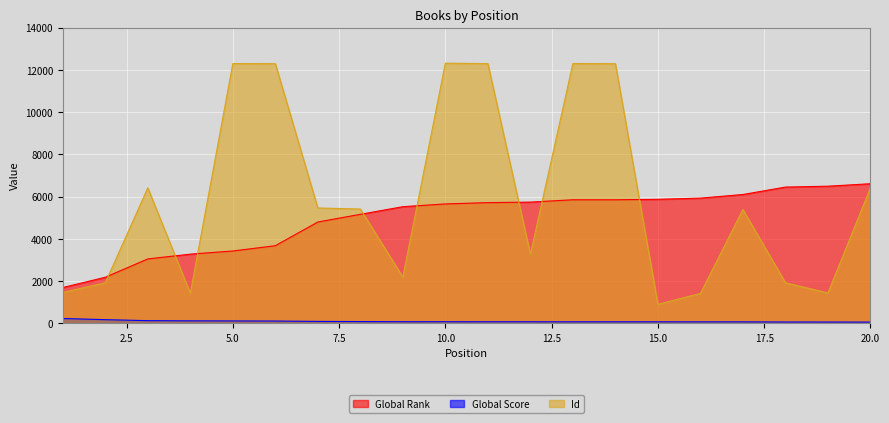

Does the chart display data point markers on the line(s)?

No